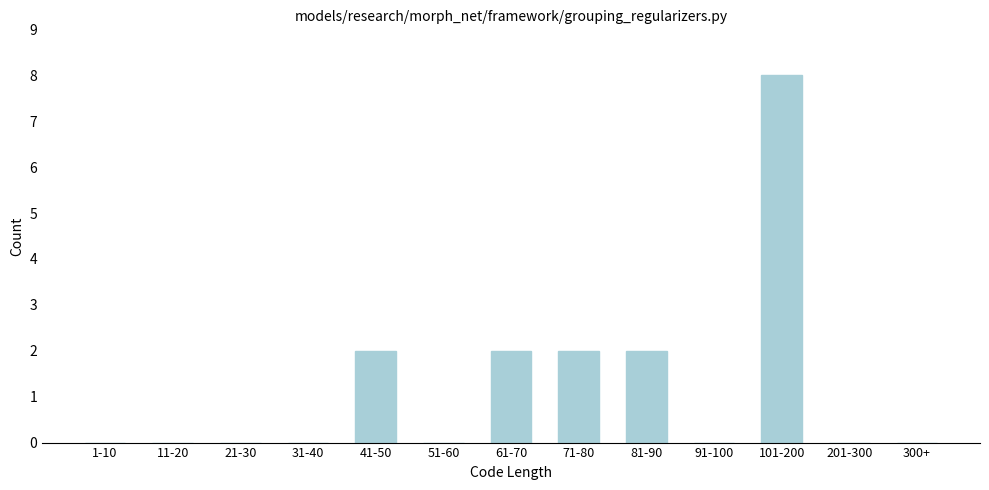

Reading left to right, transcribe all the data shown in this chart.

1-10=0	11-20=0	21-30=0	31-40=0	41-50=2	51-60=0	61-70=2	71-80=2	81-90=2	91-100=0	101-200=8	201-300=0	300+=0